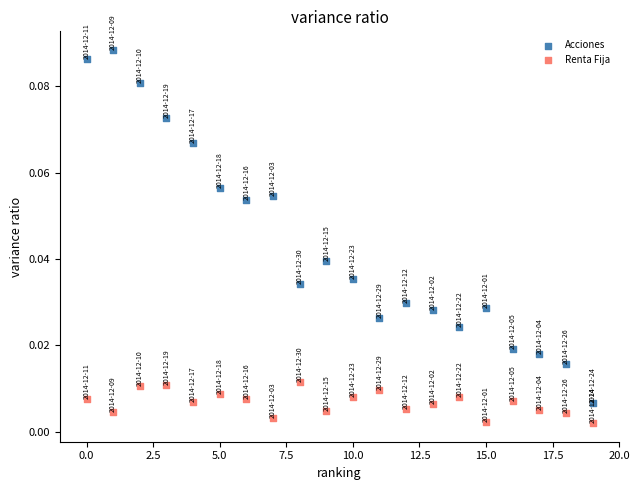

Which series reaches the minimum Y coordinate?

Renta Fija